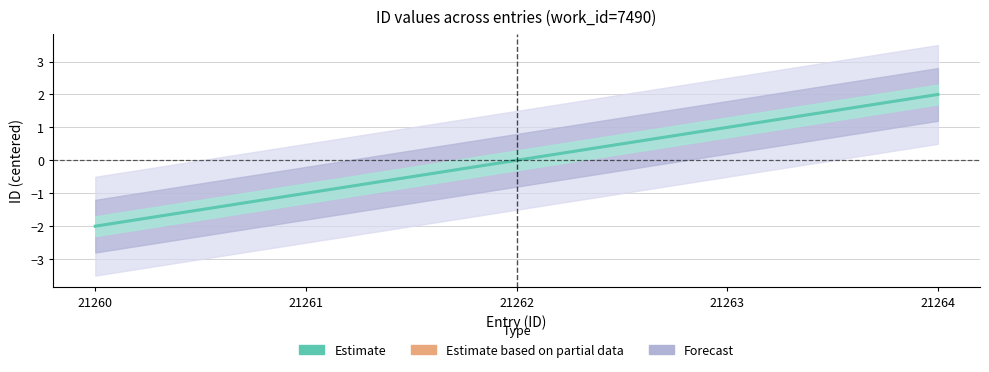

What is the change in value from 21260 to 21261?

+1